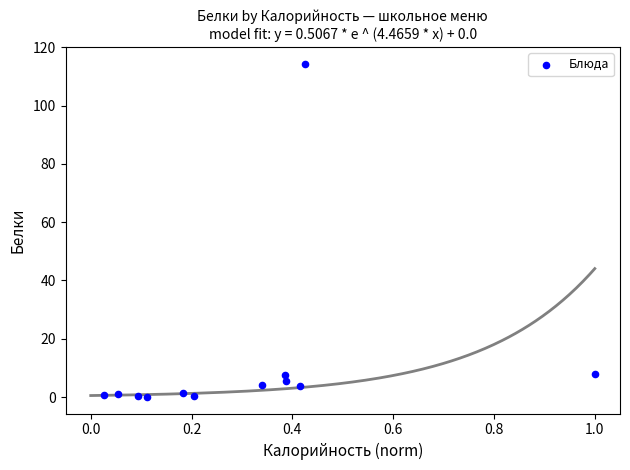

What is the range of Y values (max minus min)?

114.4